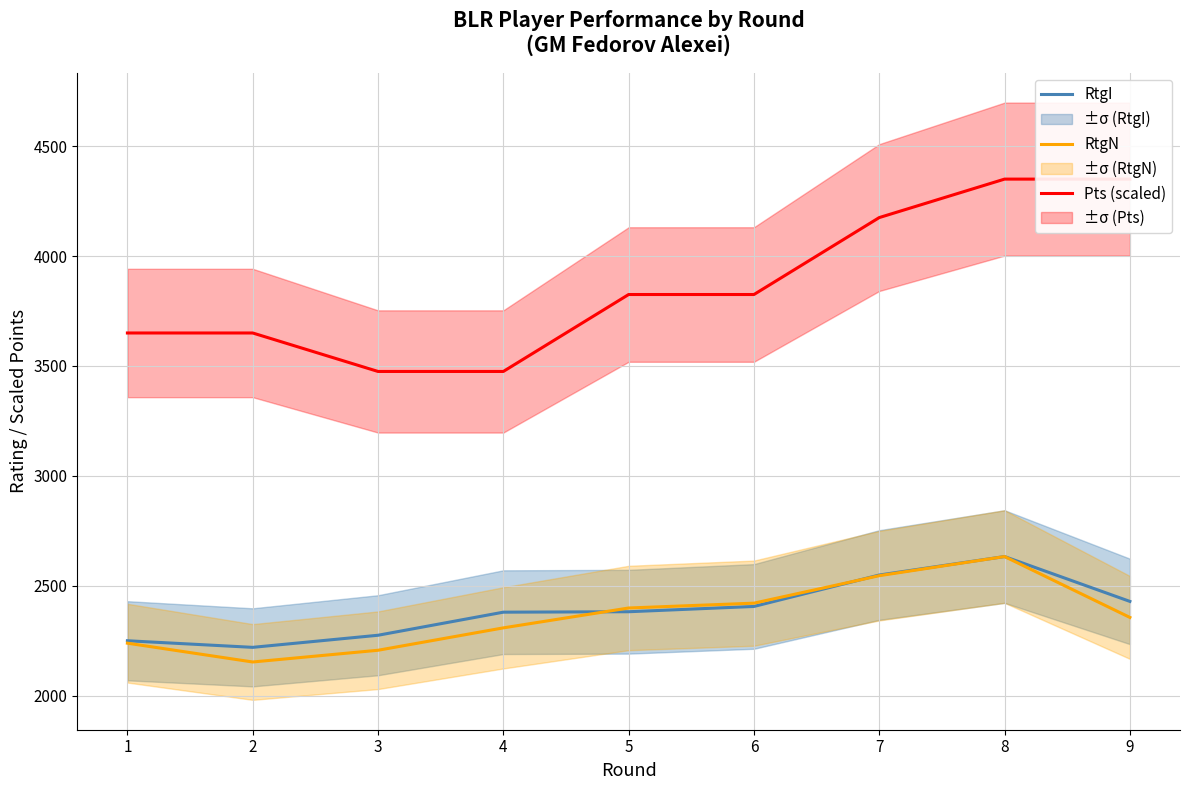

What is the value of the RtgN point at the 8th from the left?

2633.0